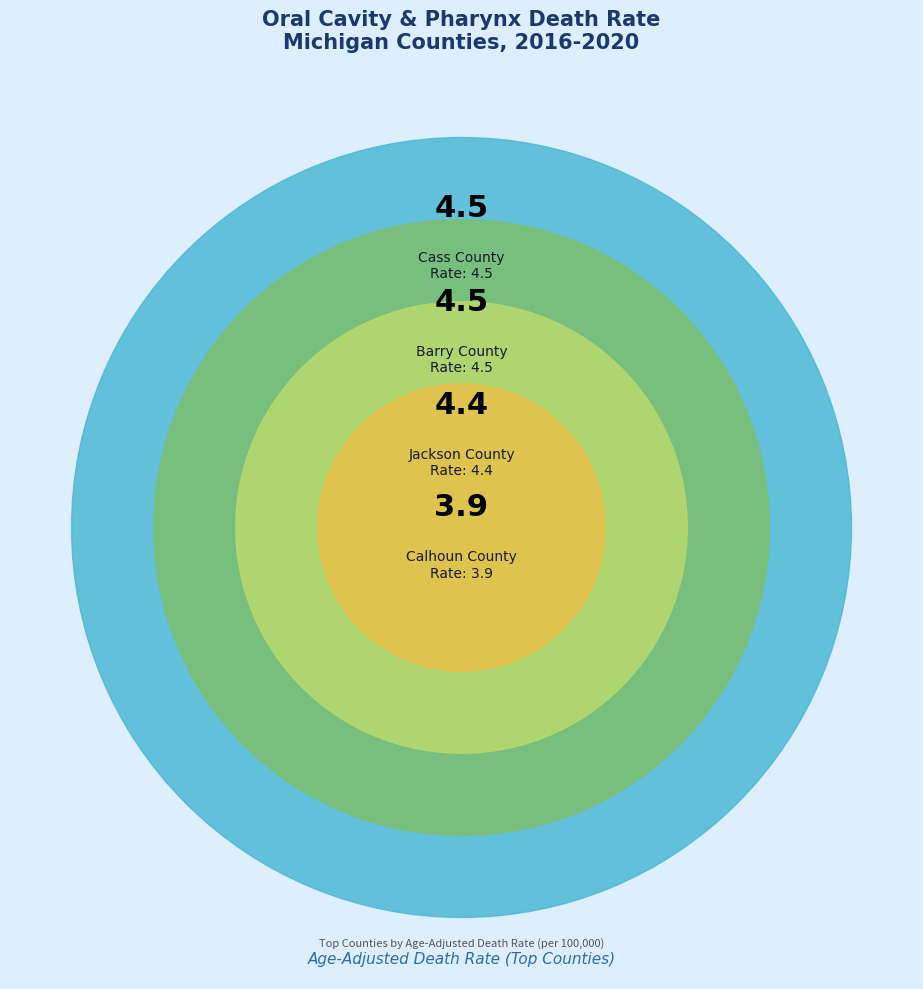

Which slice is the largest?

Cass County